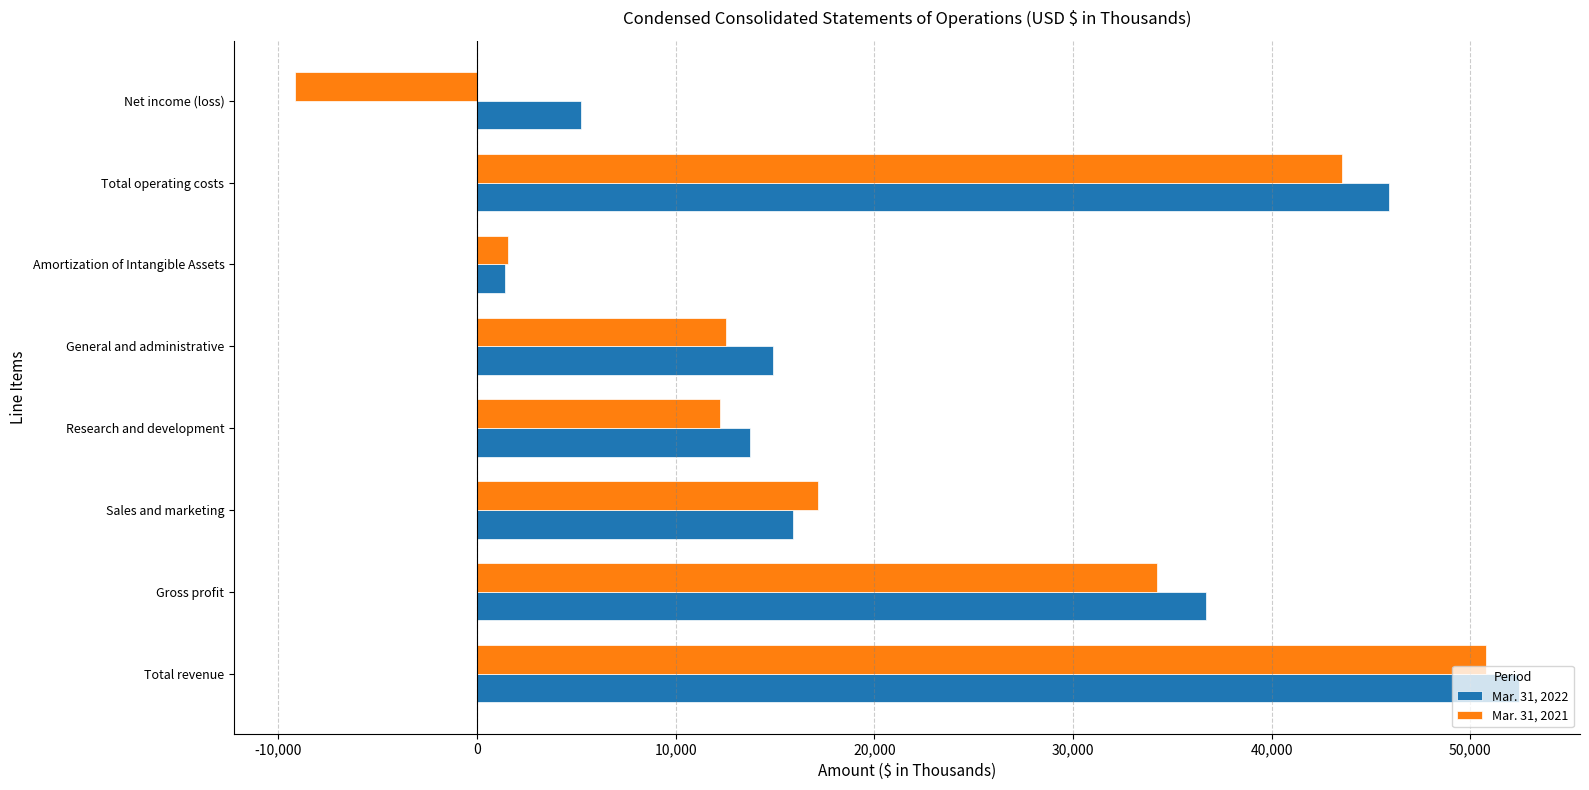

Rank the series by their maximum value, from lowest to highest.

Mar. 31, 2021, Mar. 31, 2022